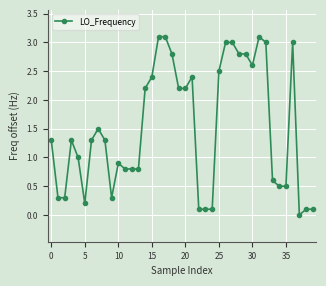

What is the difference between the maximum and minimum values?

3.1